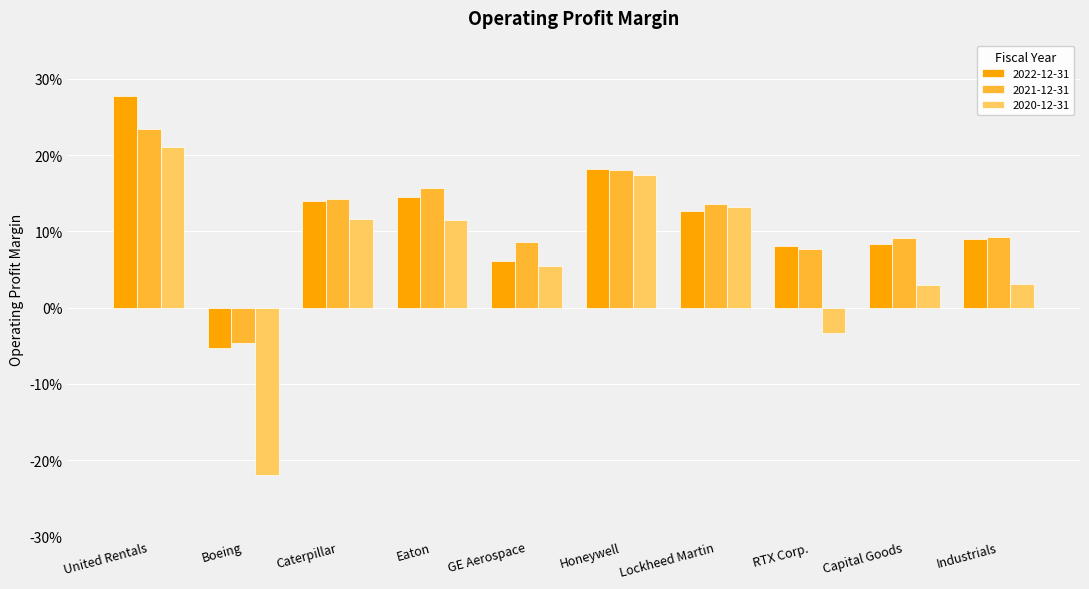

What are all the series names shown in the legend?

2022-12-31, 2021-12-31, 2020-12-31